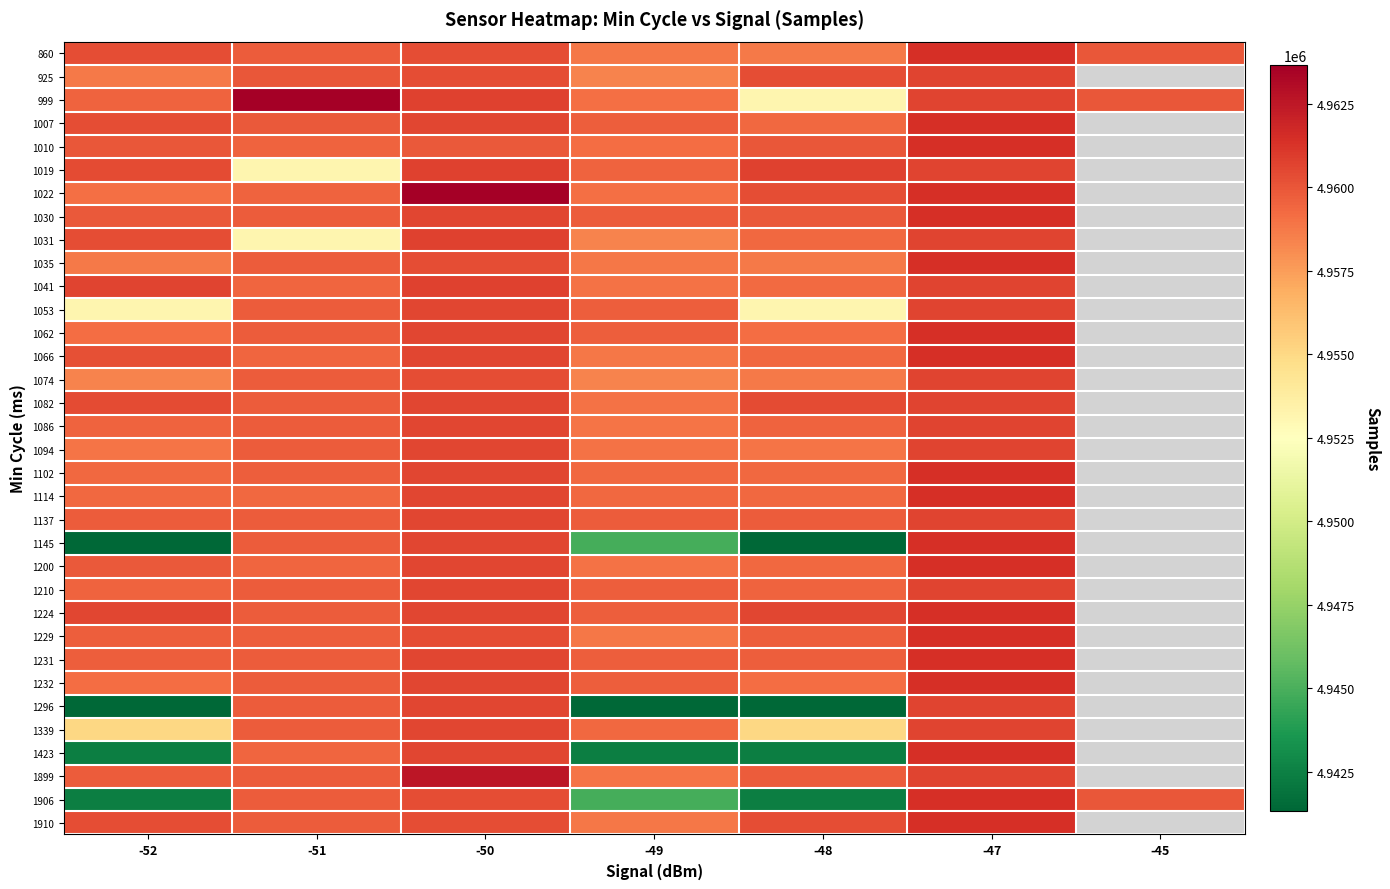

Is it true that 1296 equals 4941322.0 at -52?

True